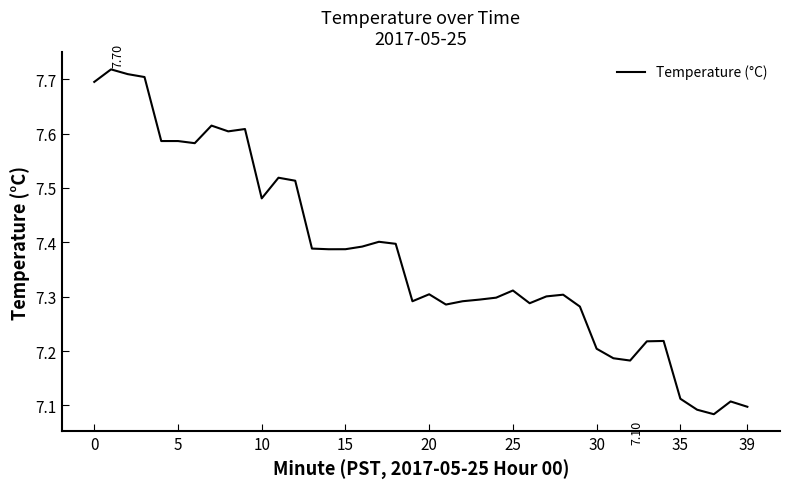

What is the difference between the maximum and minimum values?

0.6